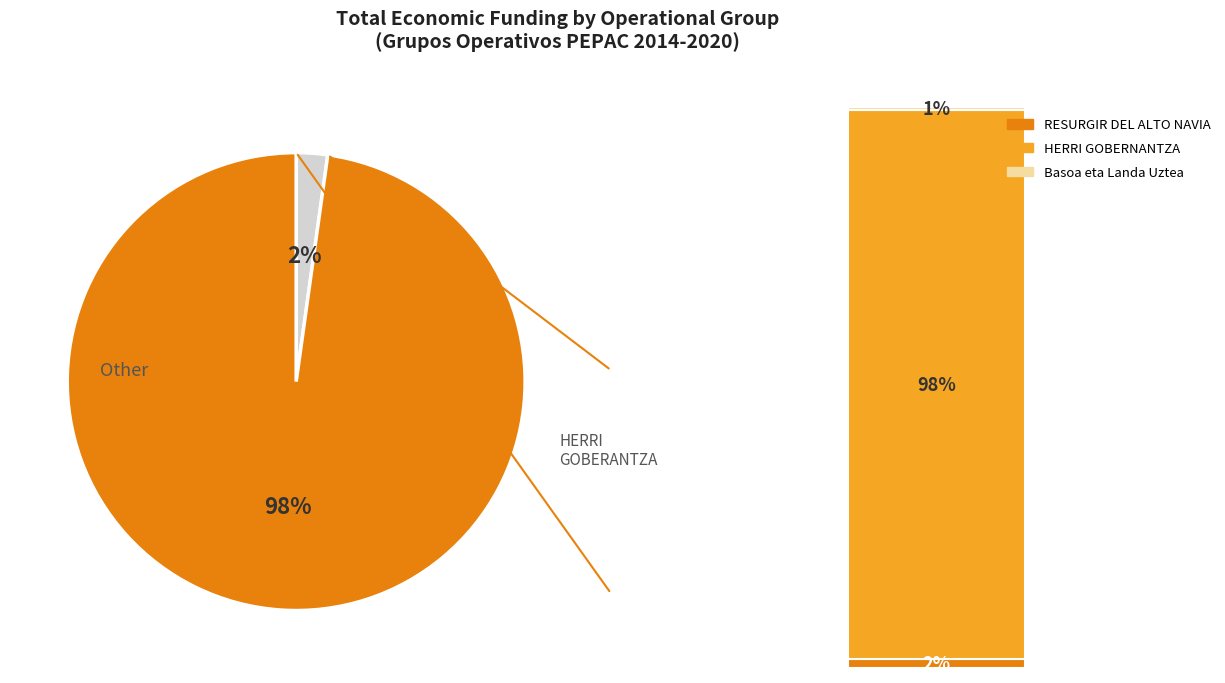

To the nearest percent, what is the difference between the Basoa eta Landa Uztea and HERRI GOBERNANTZA slice percentages?

97%